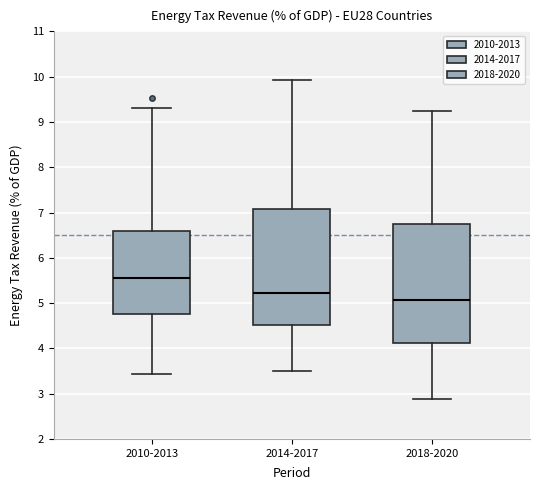

Reading left to right, transcribe this box plot: for each box, give where its median line is, the range the box spans, and where its two whiskers end, as read against the y-axis. The values are not printed on the chart, so give them approximately, as read against the axis.

2010-2013: median 5.6, box 4.8 to 6.6, whiskers 3.4 to 9.3
2014-2017: median 5.2, box 4.5 to 7.1, whiskers 3.5 to 9.9
2018-2020: median 5.1, box 4.1 to 6.7, whiskers 2.9 to 9.2